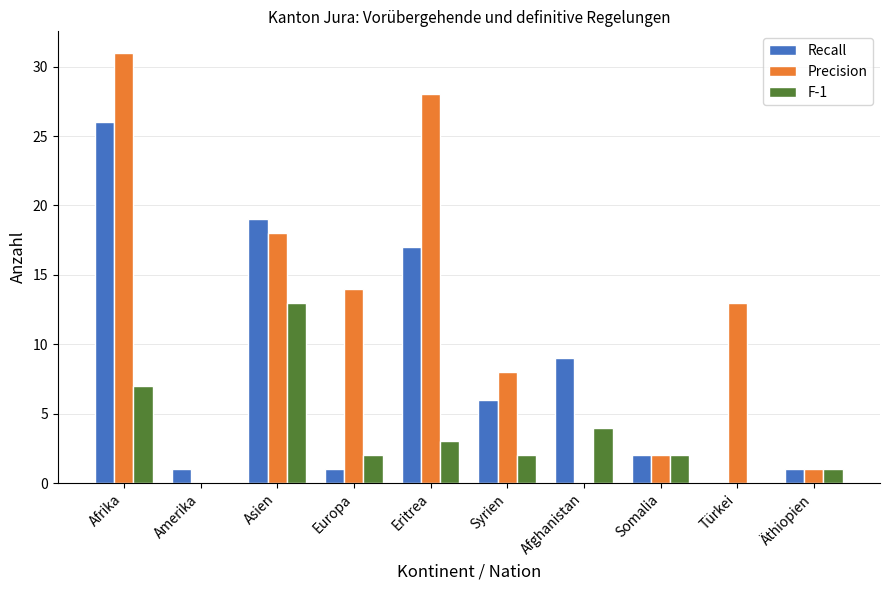

What are all the series names shown in the legend?

Recall, Precision, F-1